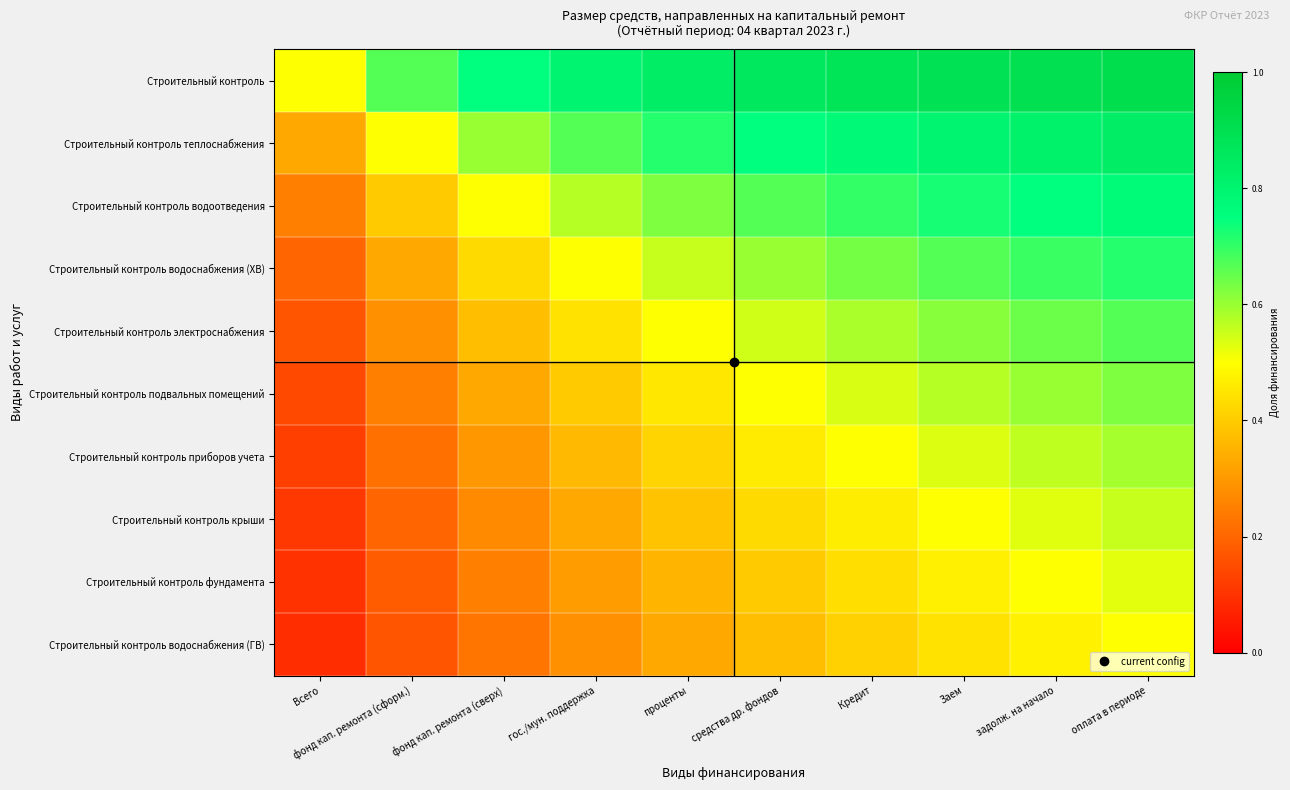

What is the difference between the highest and lowest values at оплата в периоде?

0.4